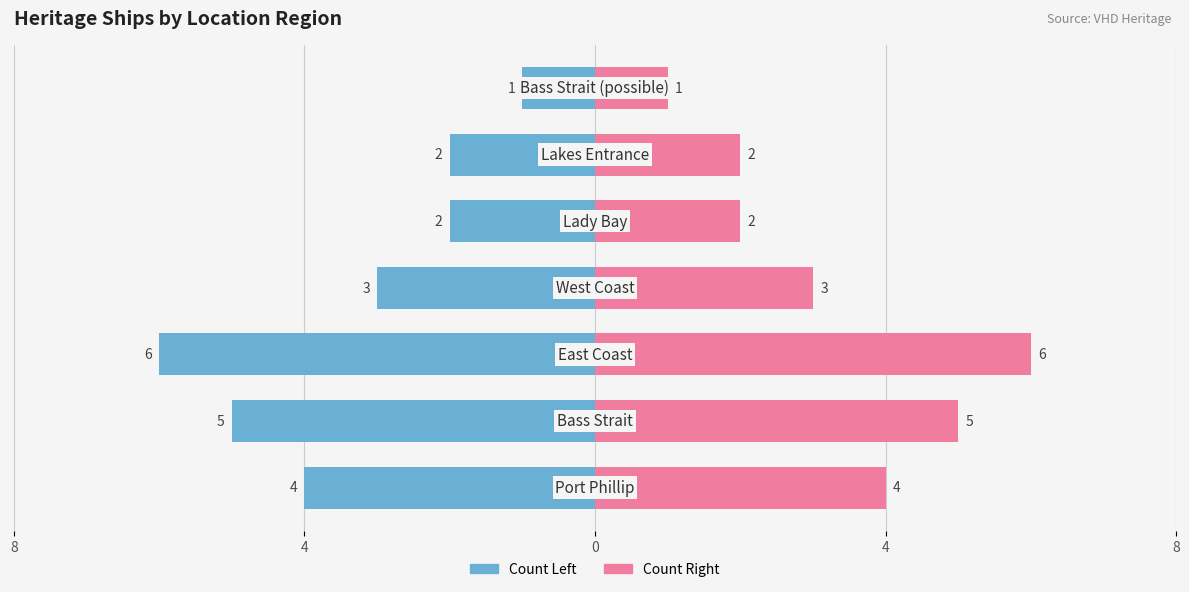

What is the difference between the second highest and second lowest values in the Count Left series?

3